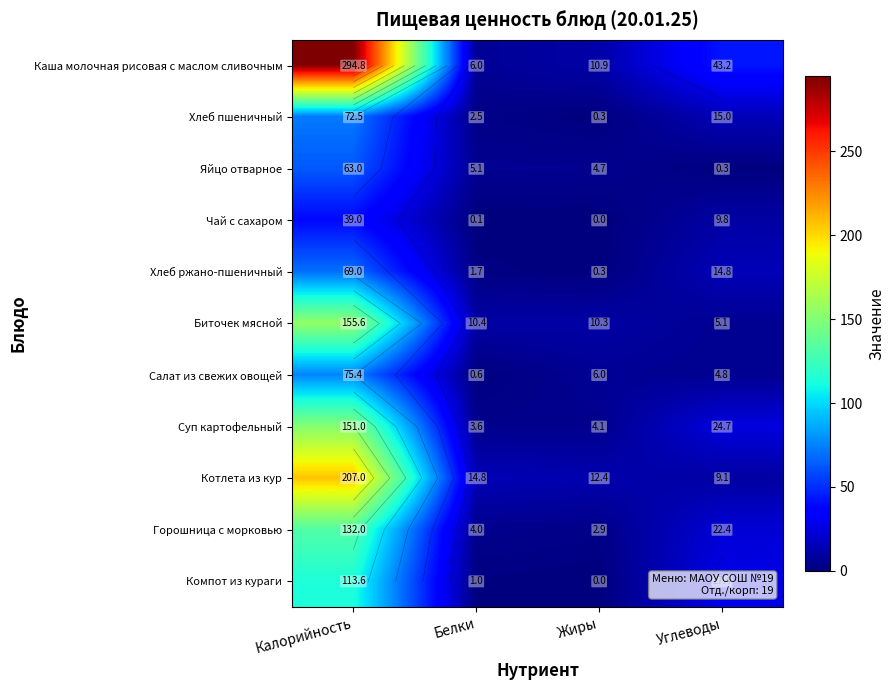

At how many categories does at least one series exceed 139?

1